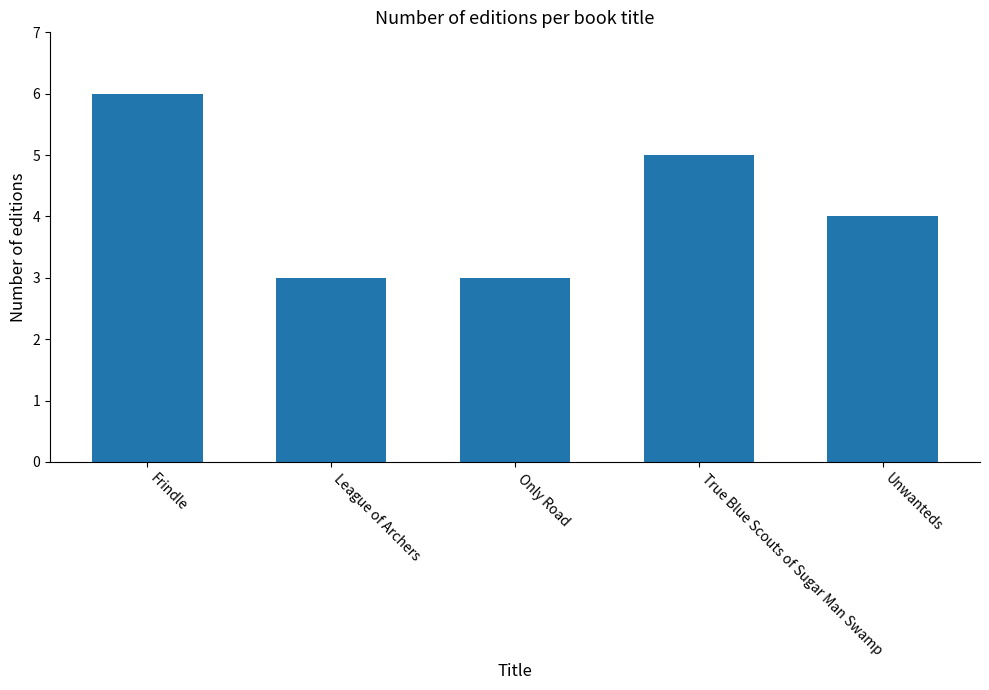

Is it true that the value at Unwanteds is 7?

False